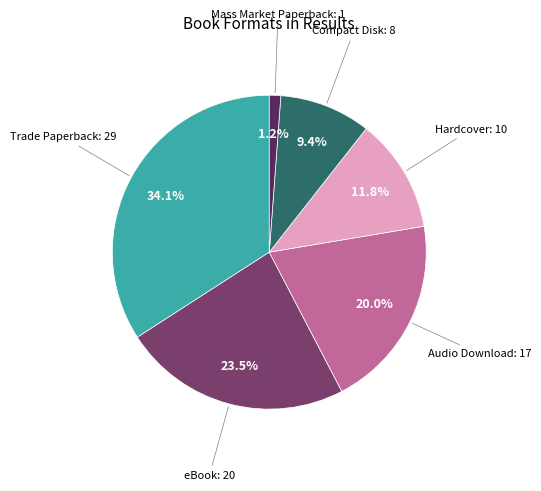

Is there a majority slice in this chart?

No